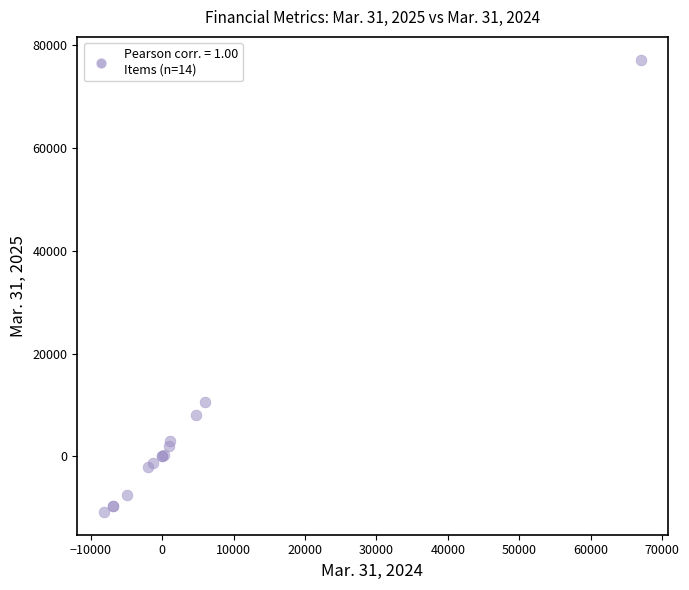

What Y value in the scatter plot is closest to 33175?

10487.0